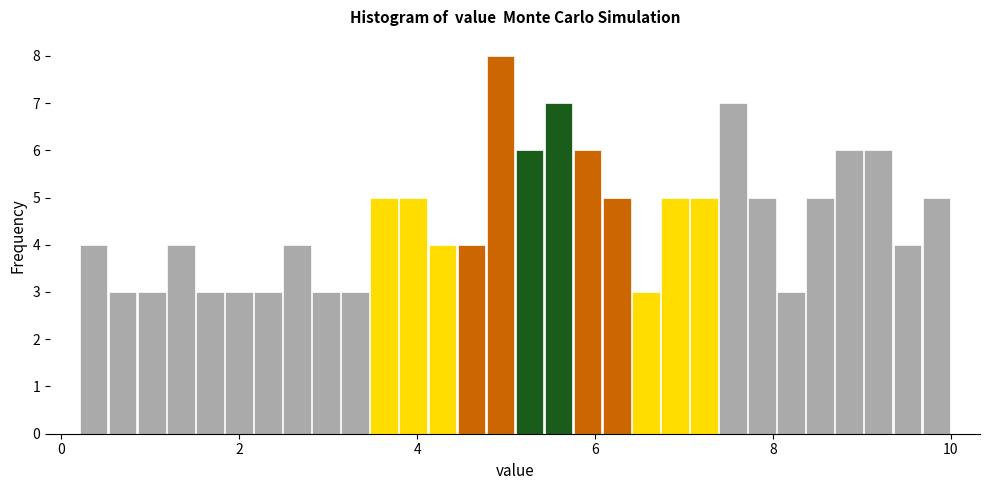

Read against the x-axis, roughly where is the centre of the tallest bar?

5.0